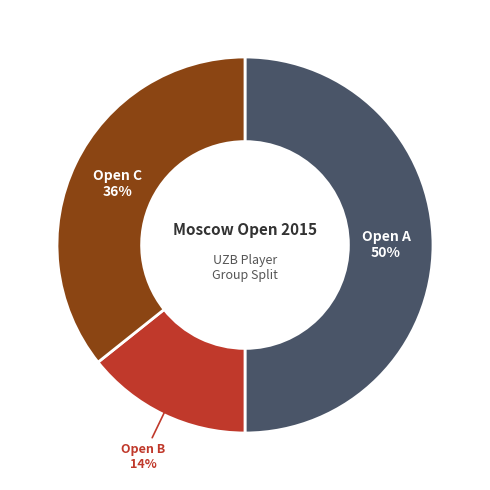

Is it true that Open B is 21% of the pie?

False